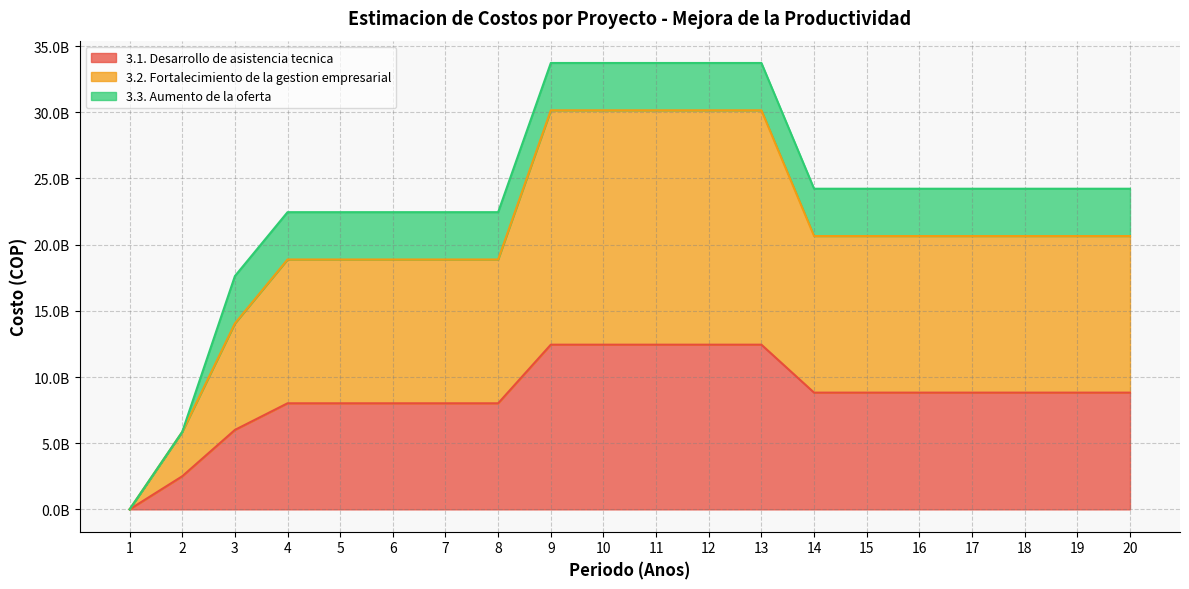

True or false: 3.2. Fortalecimiento de la gestion empresarial has more than 0 points higher than both neighbors.

False